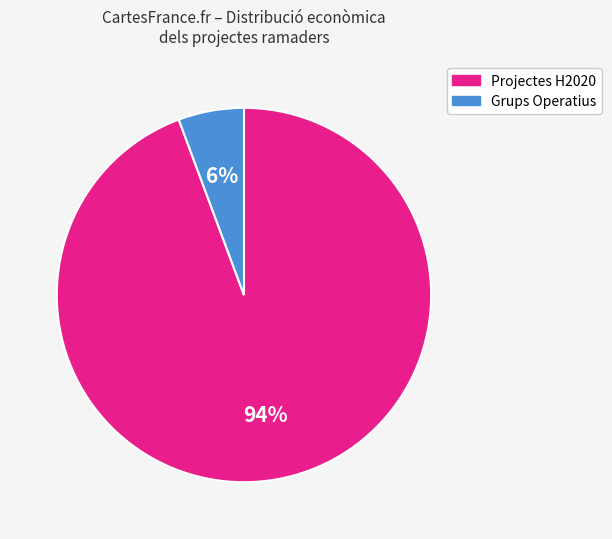

Is there any slice that represents more than half of the pie?

Yes